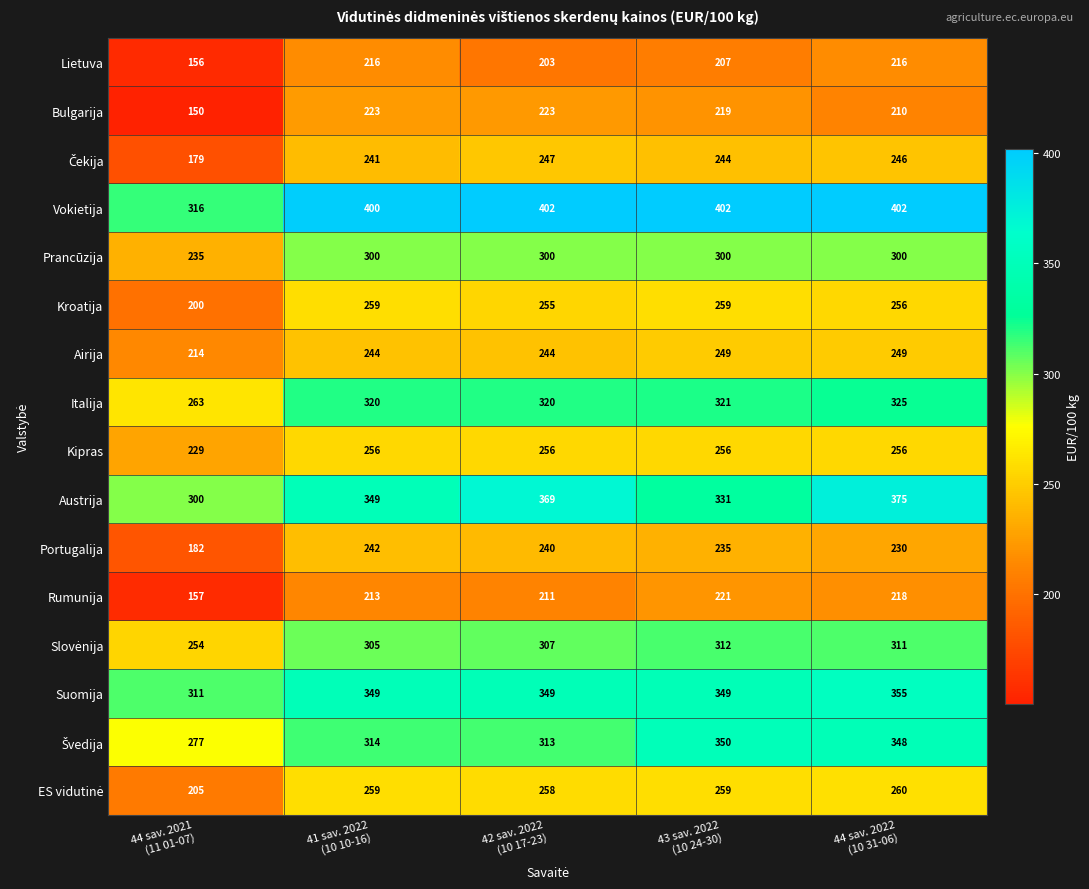

At which category is the sum across all series the highest?

44 sav. 2022
(10 31-06)